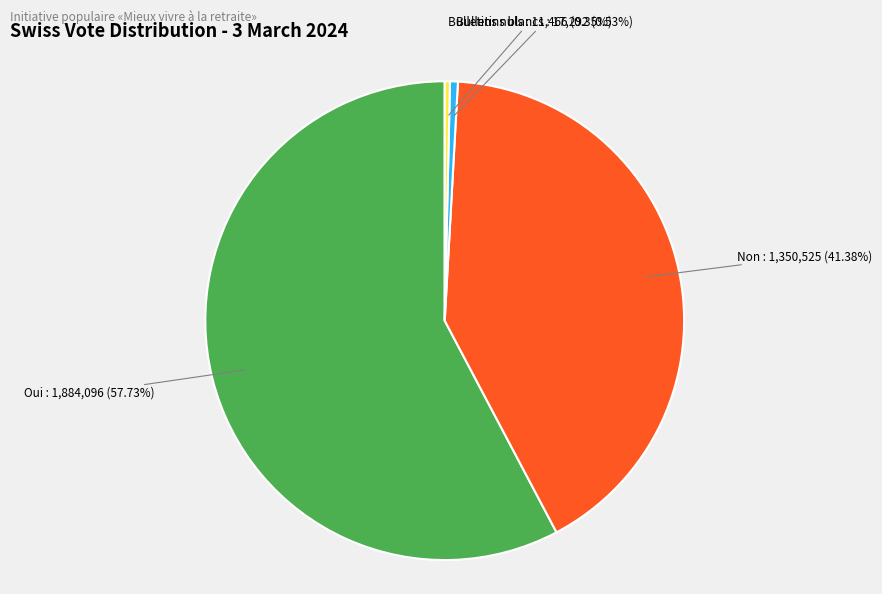

What portion of the pie excludes Bulletins blancs?

99.5%